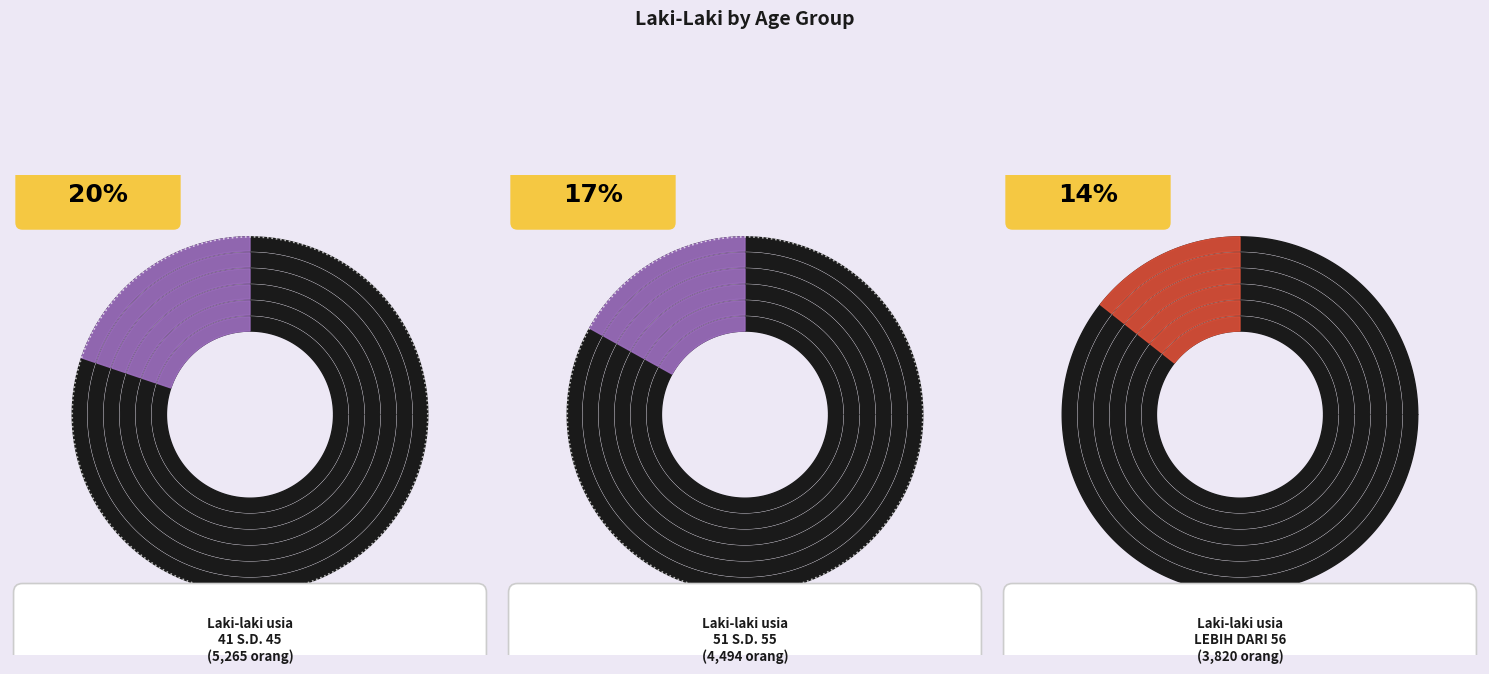

To the nearest percent, what is the combined percentage of 26 S.D. 30 and 51 S.D. 55?

23%